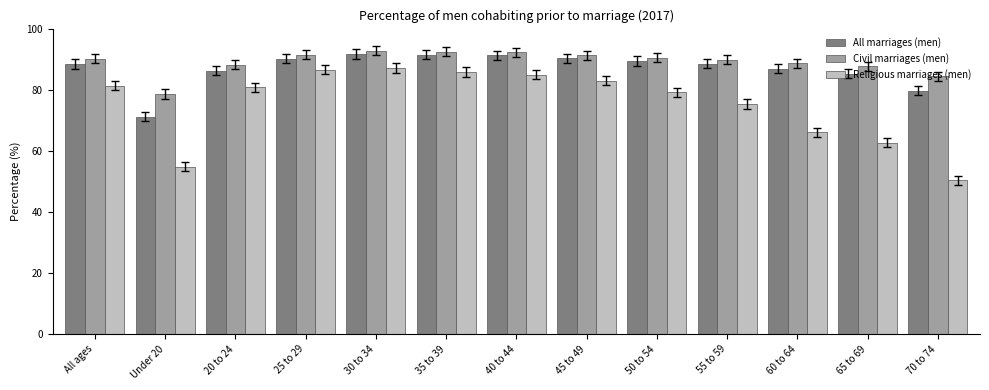

What is the sum of all Religious marriages (men) values?

977.5